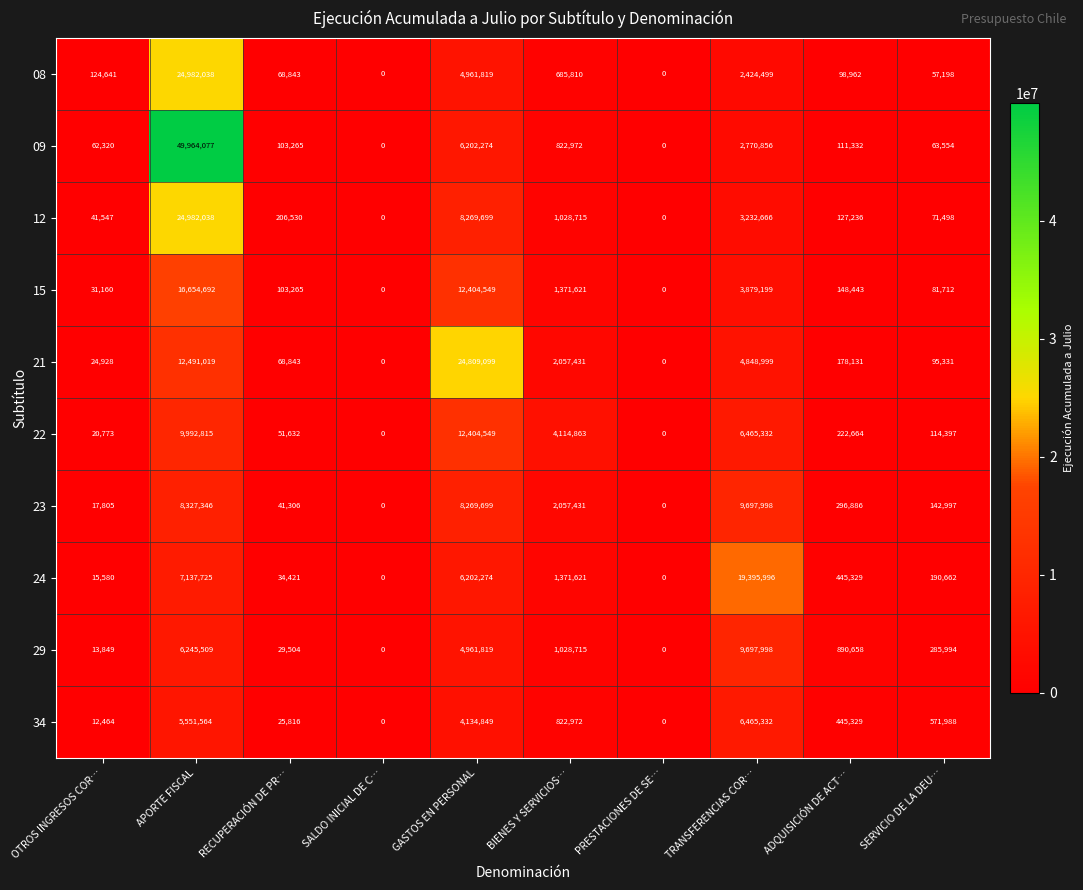

Which label corresponds to the largest value in the chart?

APORTE FISCAL